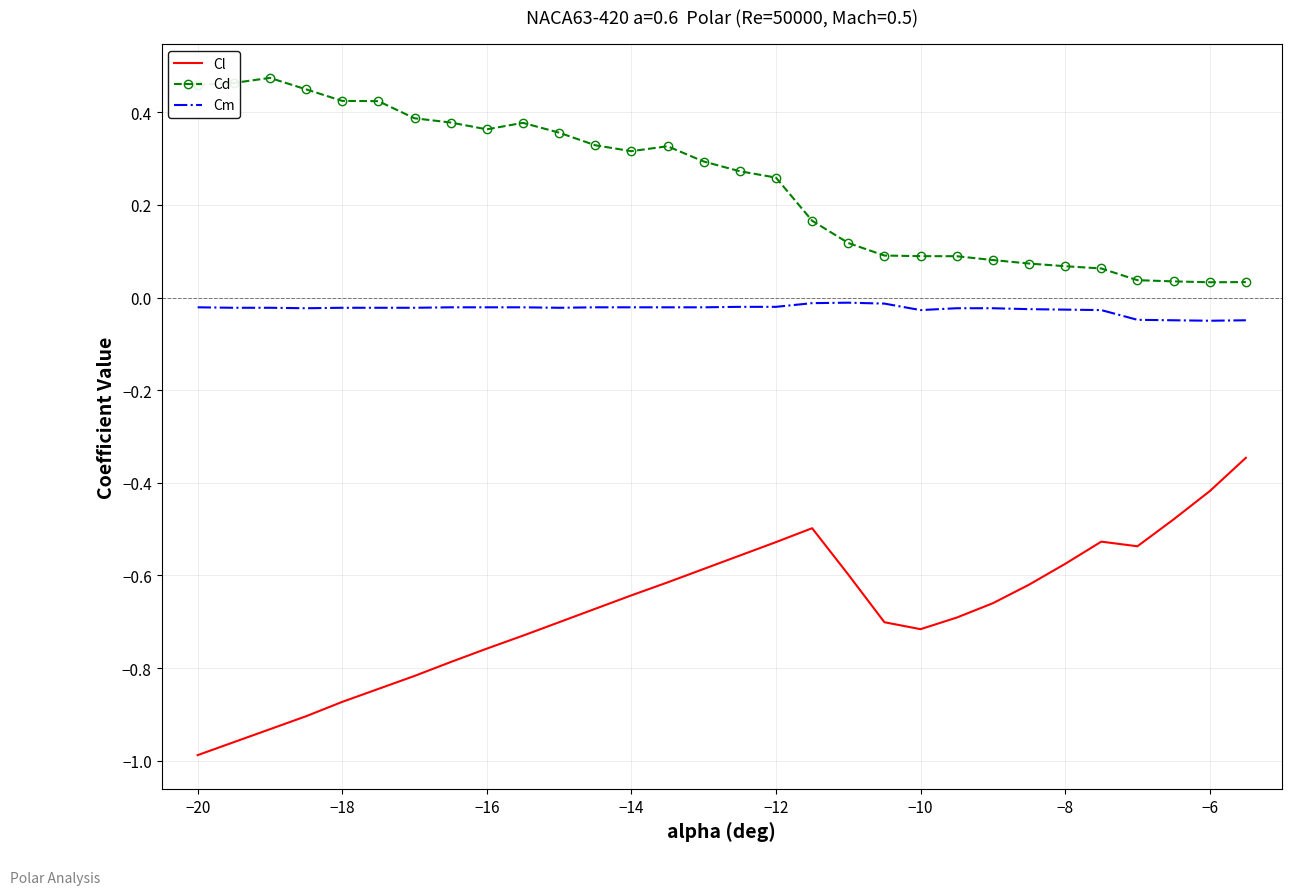

Which series has the widest spread of values?

Cl